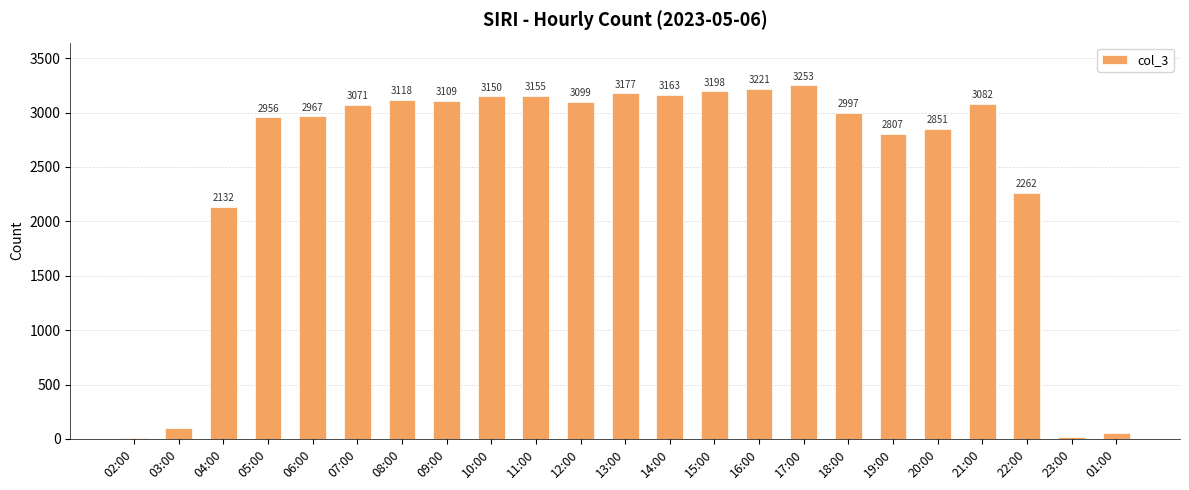

At which label is the value closest to 1630?

04:00